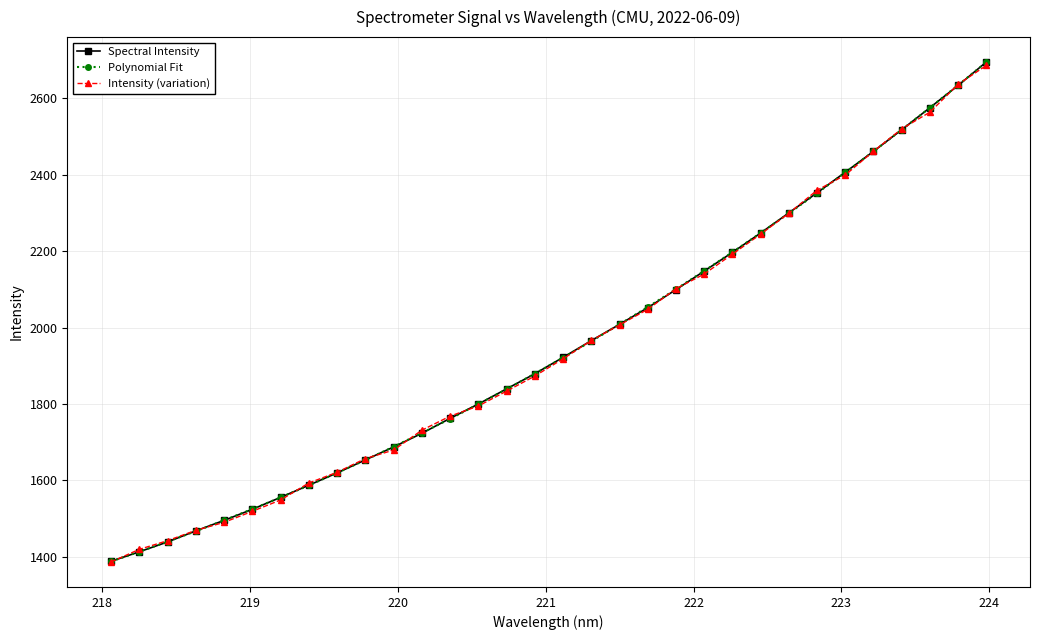

What is the value of the Intensity (variation) point at the 18th from the left?

1966.0